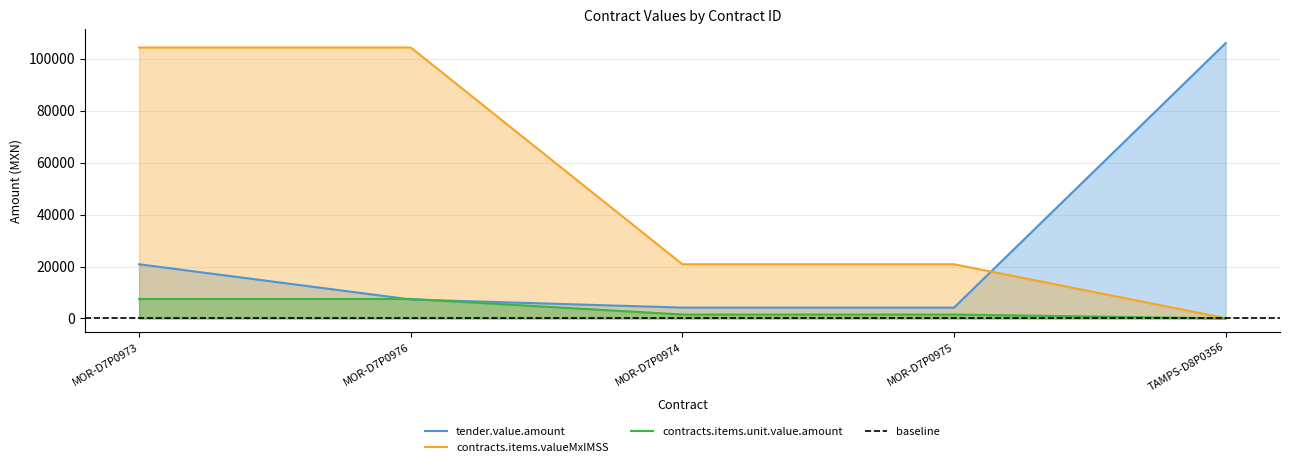

List the labels in order of contracts.items.valueMxIMSS value, smallest first.

TAMPS-D8P0356, MOR-D7P0974, MOR-D7P0975, MOR-D7P0973, MOR-D7P0976